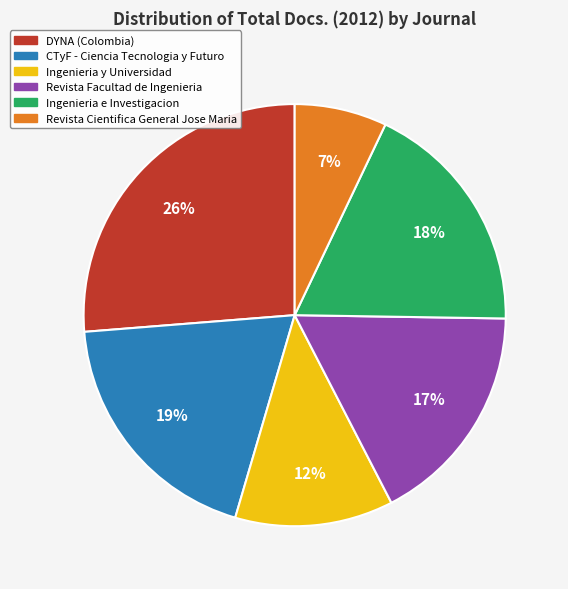

Approximately how many times larger is the value at Revista Facultad de Ingenieria compared to Ingenieria e Investigacion?

0.9